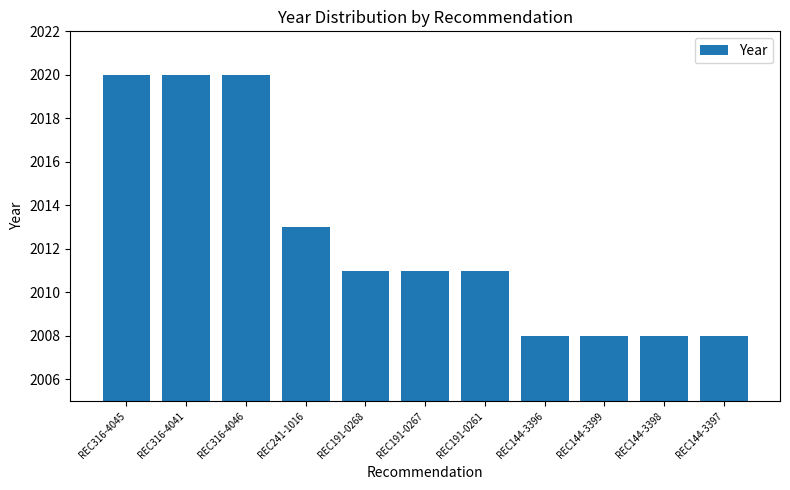

Reading right to left, transcribe all the data shown in this chart.

REC144-3397=2008	REC144-3398=2008	REC144-3399=2008	REC144-3396=2008	REC191-0261=2011	REC191-0267=2011	REC191-0268=2011	REC241-1016=2013	REC316-4046=2020	REC316-4041=2020	REC316-4045=2020